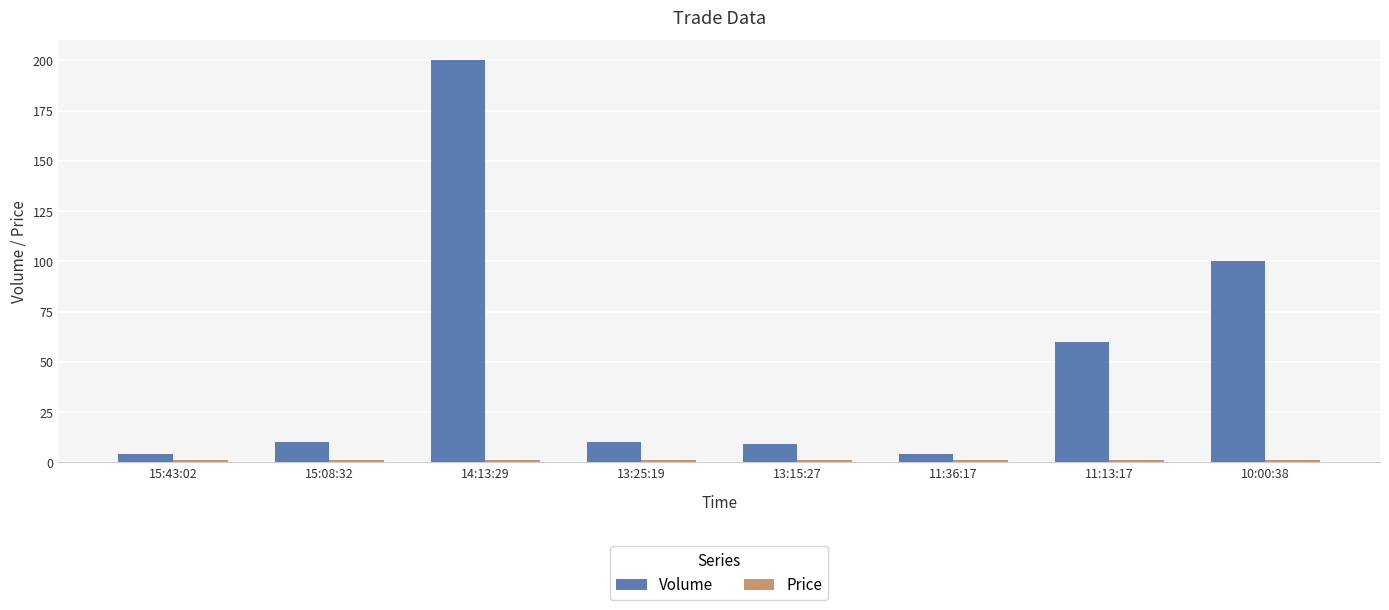

Which series has the widest spread of values?

Volume